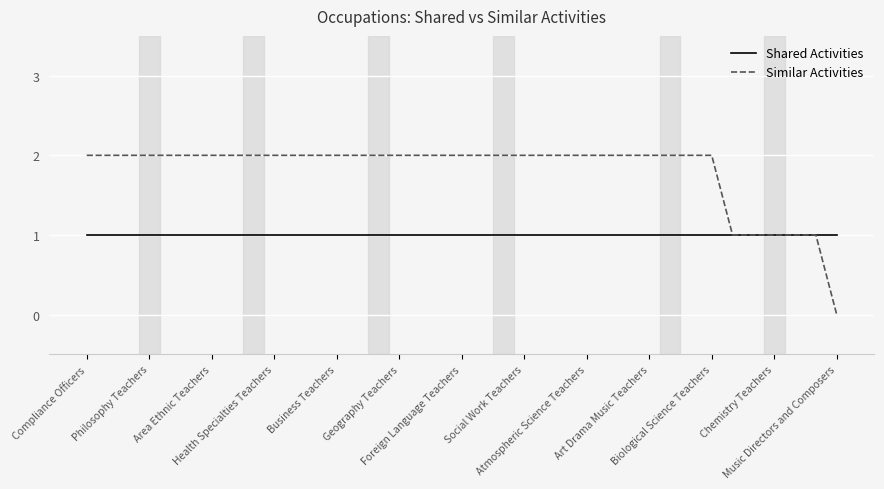

List the series in order of their peak value, lowest first.

Shared Activities, Similar Activities